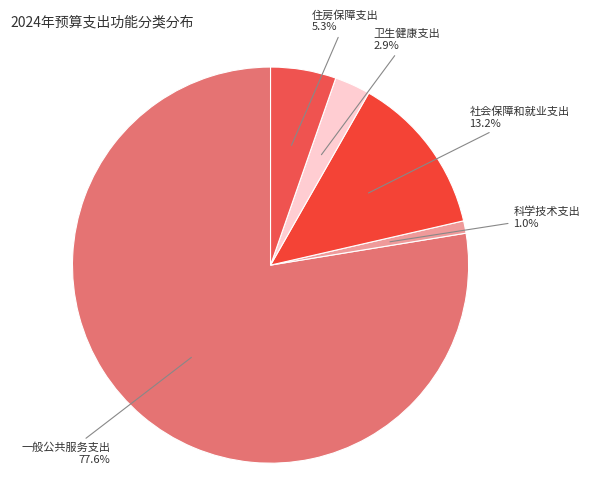

Between 社会保障和就业支出 and 住房保障支出, which is larger?

社会保障和就业支出